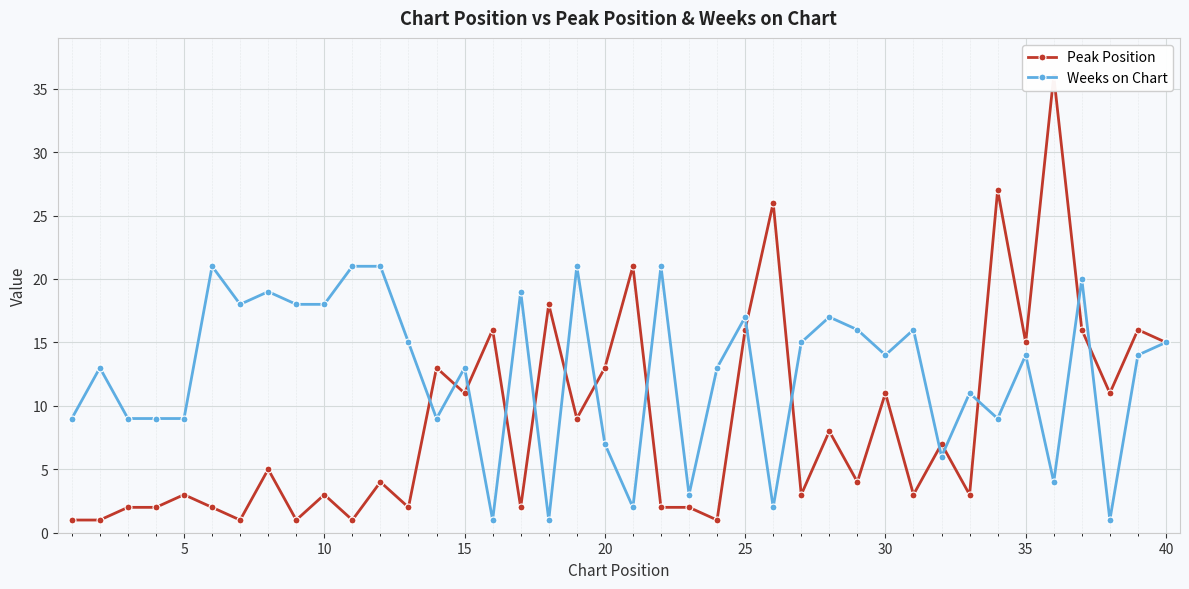

In Weeks on Chart, how many points are higher than both neighbors (excluding endpoints)?

13